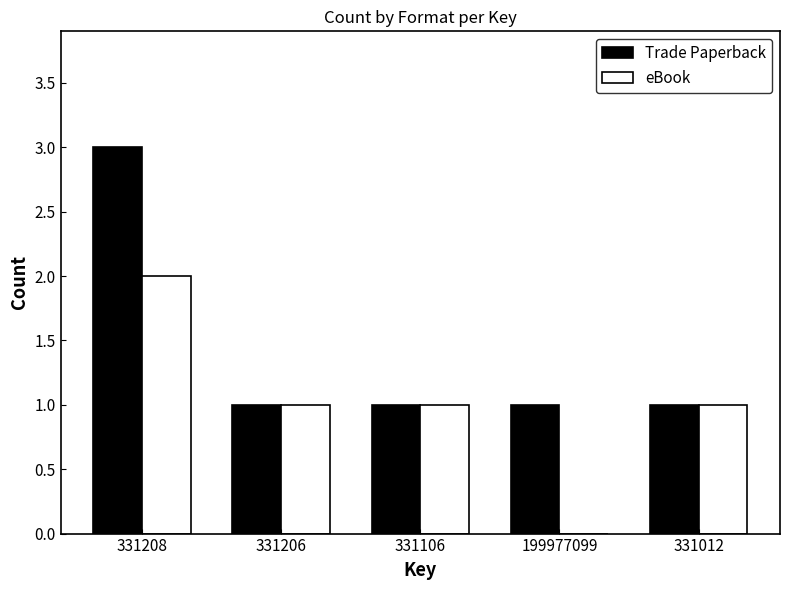

The value of Trade Paperback at 331208 is 2. True or false?

False